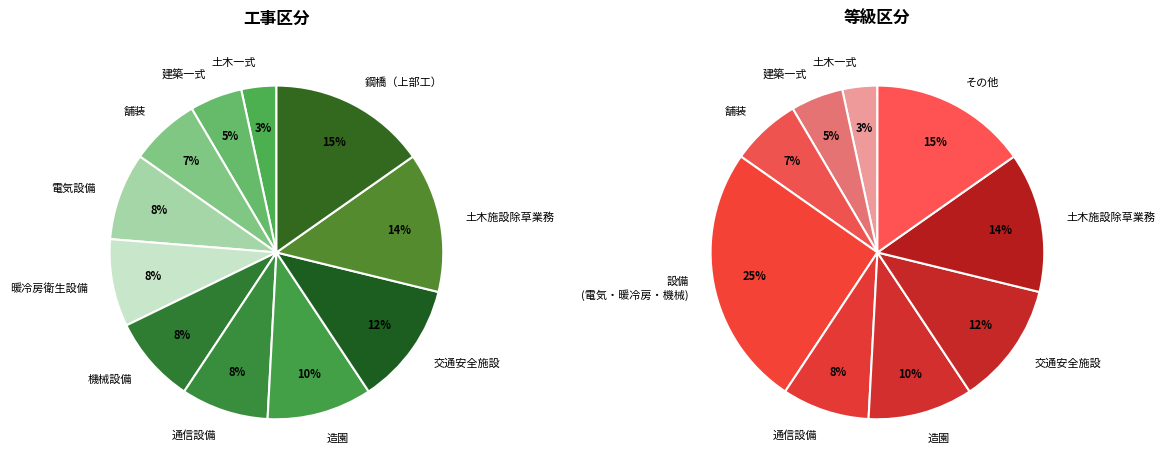

Which category has the biggest portion of the pie?

鋼橋（上部工）